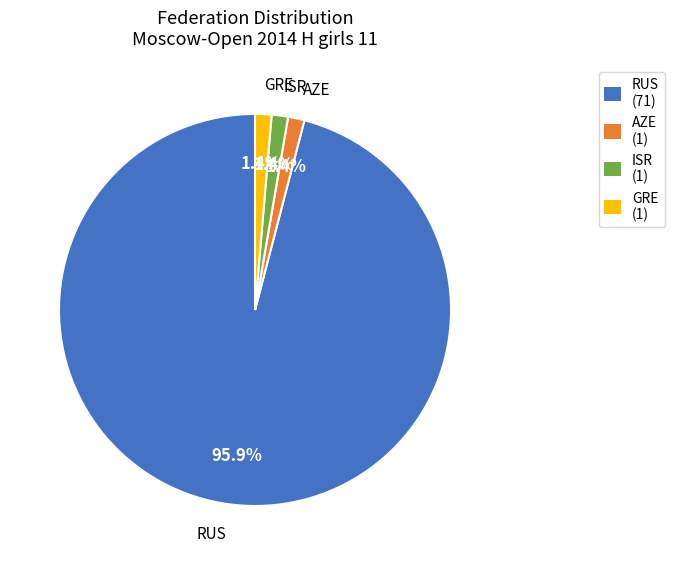

To the nearest percent, what percentage of the pie is AZE?

1%